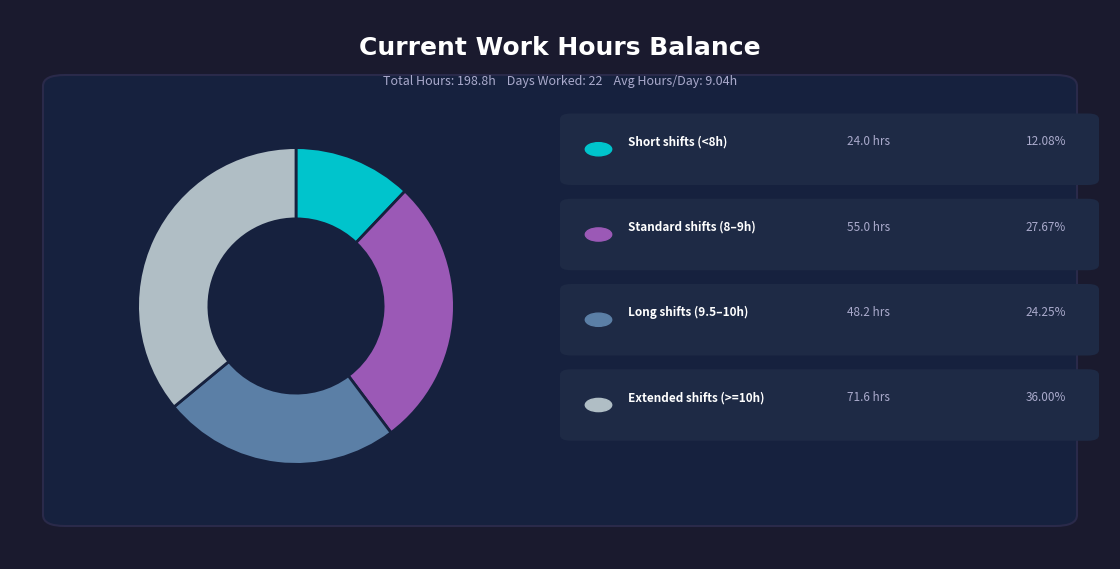

Does any single category account for the majority?

No